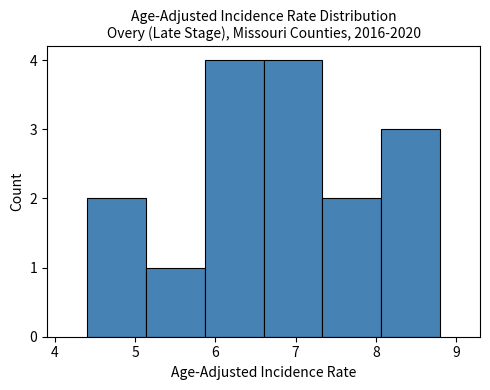

Reading left to right, transcribe this chart: for each bar, give the range it covers on the x-axis and its height. Neither the bar edges nor the heights are printed on the chart, so give them approximately, as read against the axes.

4.4 to 5.1: 2
5.1 to 5.9: 1
5.9 to 6.6: 4
6.6 to 7.3: 4
7.3 to 8.1: 2
8.1 to 8.8: 3